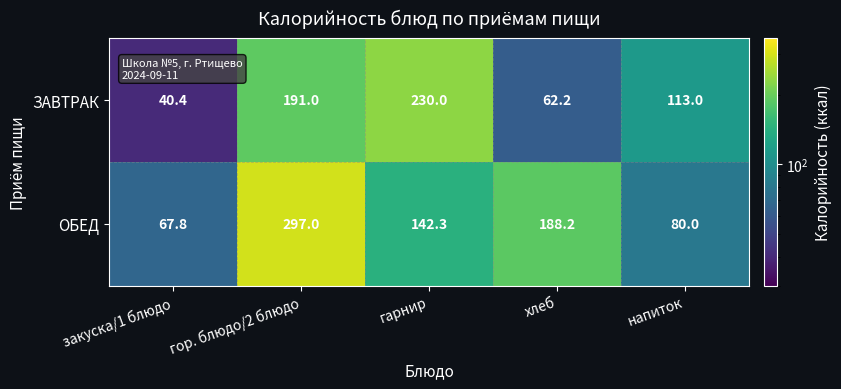

List the series in order of their overall mean, lowest first.

ЗАВТРАК, ОБЕД